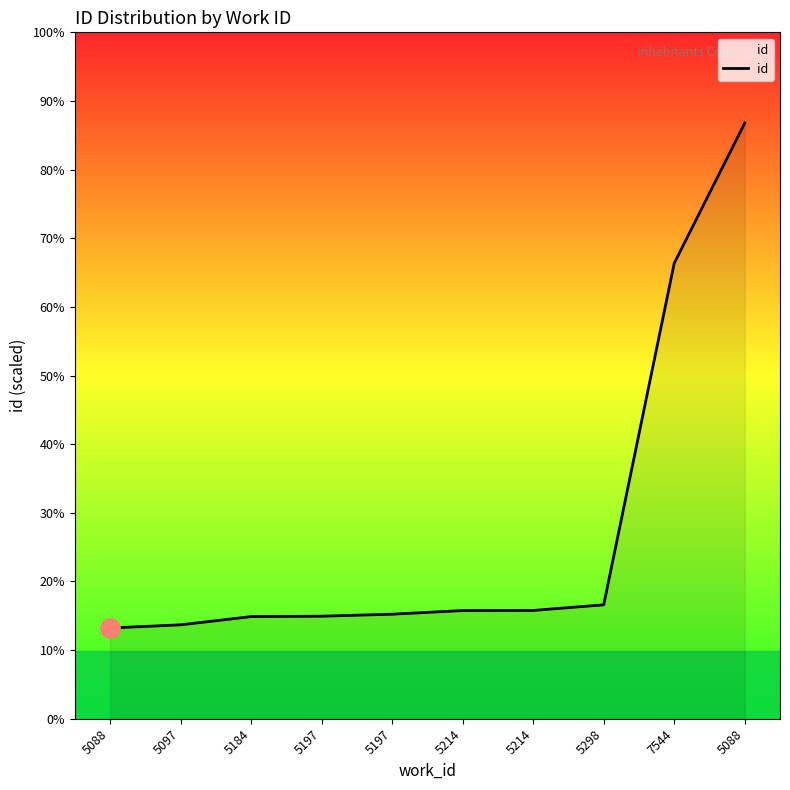

What is the minimum value shown in the chart?

13715